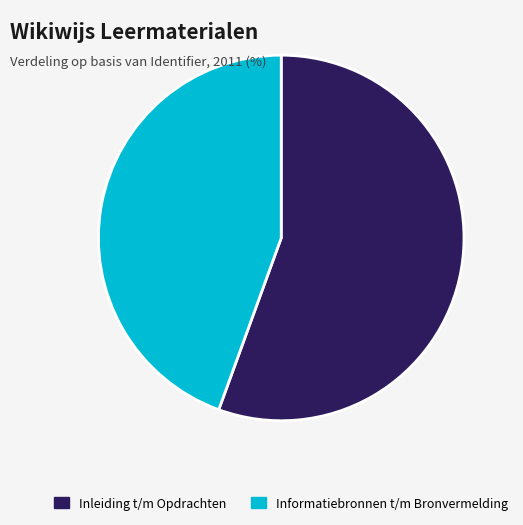

Which category has the biggest portion of the pie?

Inleiding t/m Opdrachten